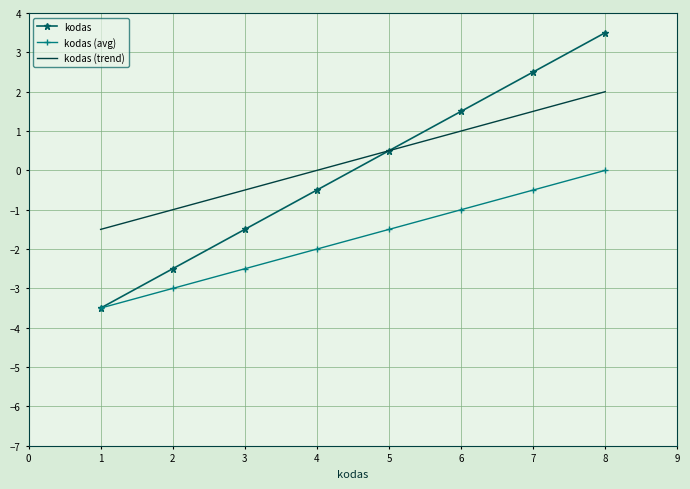

What is the spread (max minus min) of values at 4?

2.0